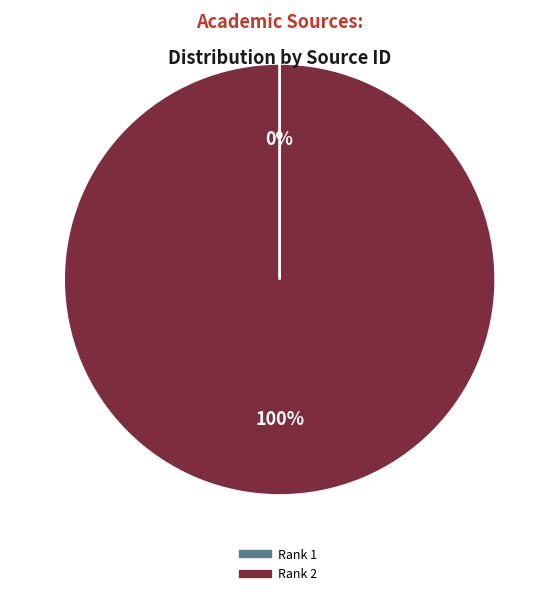

Does any single category account for the majority?

Yes